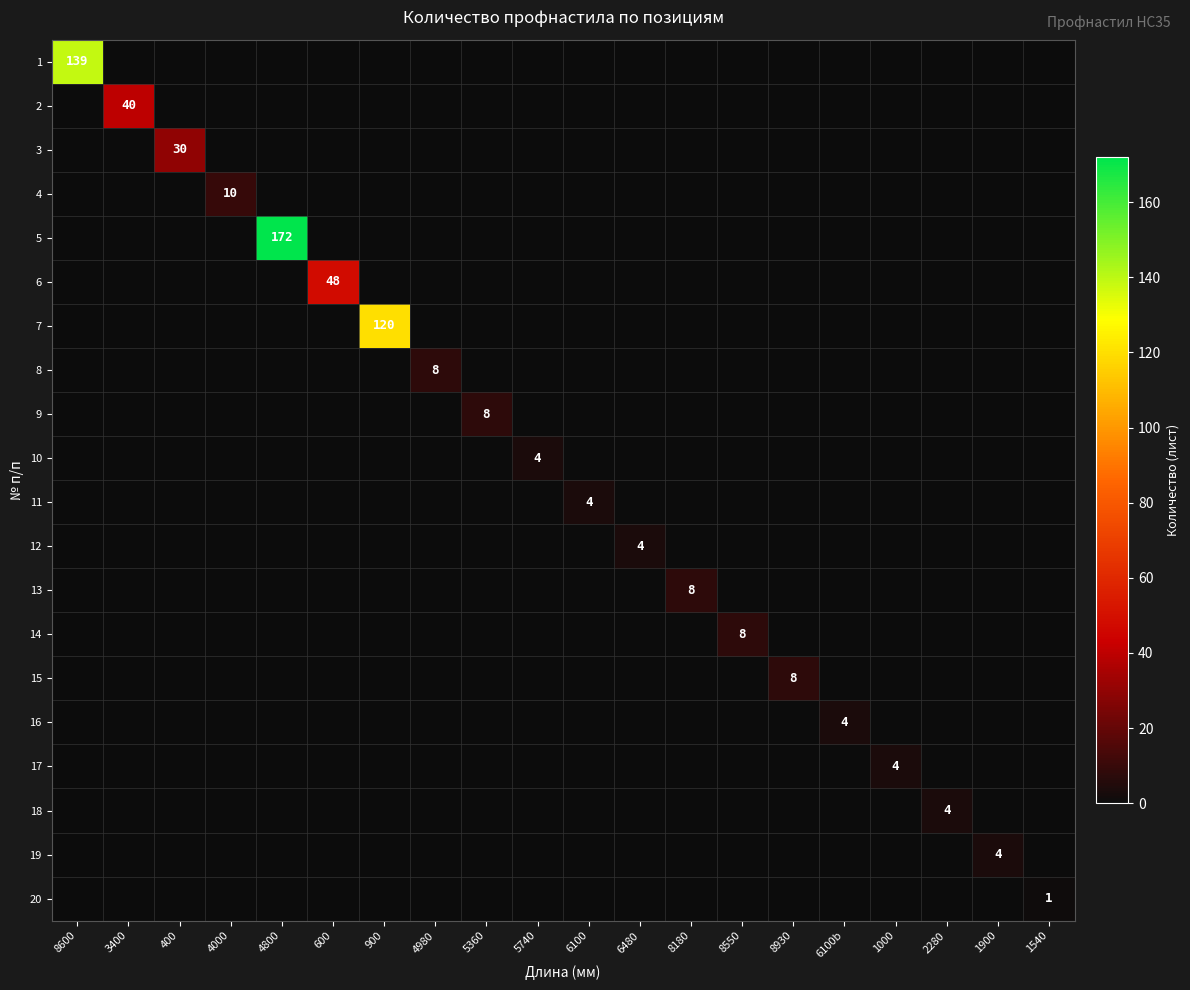

What is the spread (max minus min) of values at 400?

30